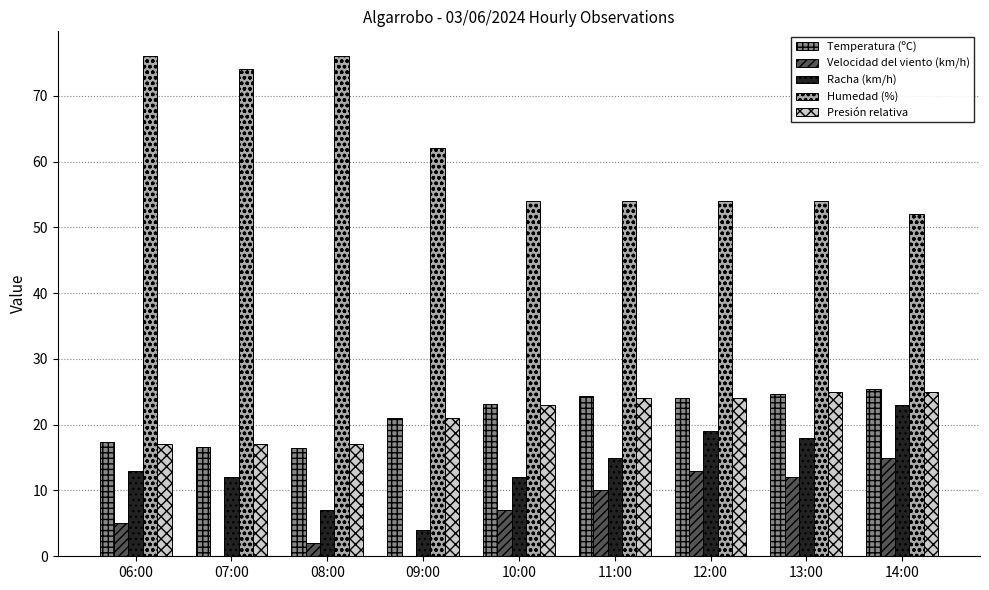

How many categories are shown in the chart?

9